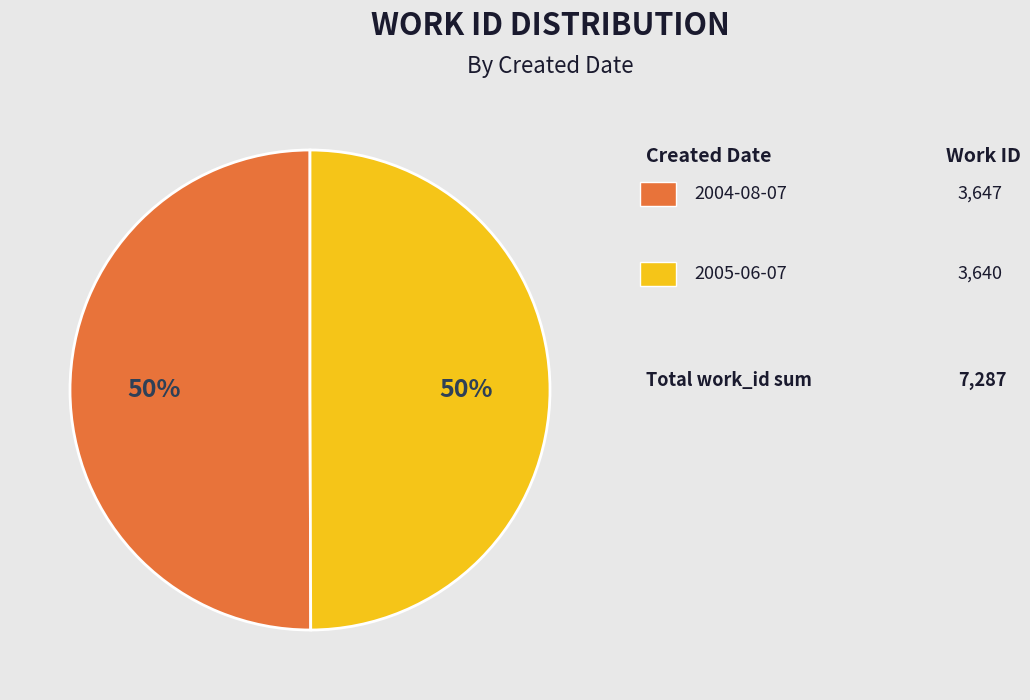

To the nearest percent, what is the average slice percentage?

50%